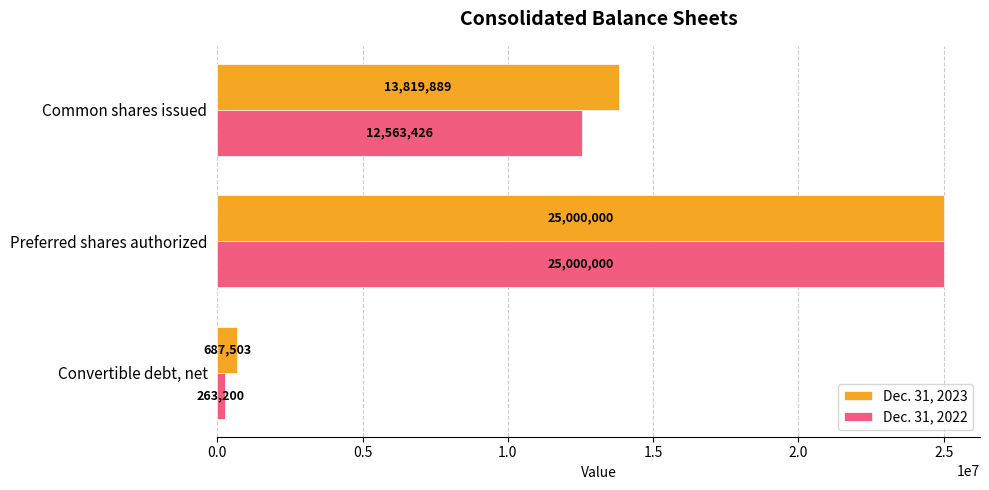

At how many categories does at least one series exceed 13751315?

2